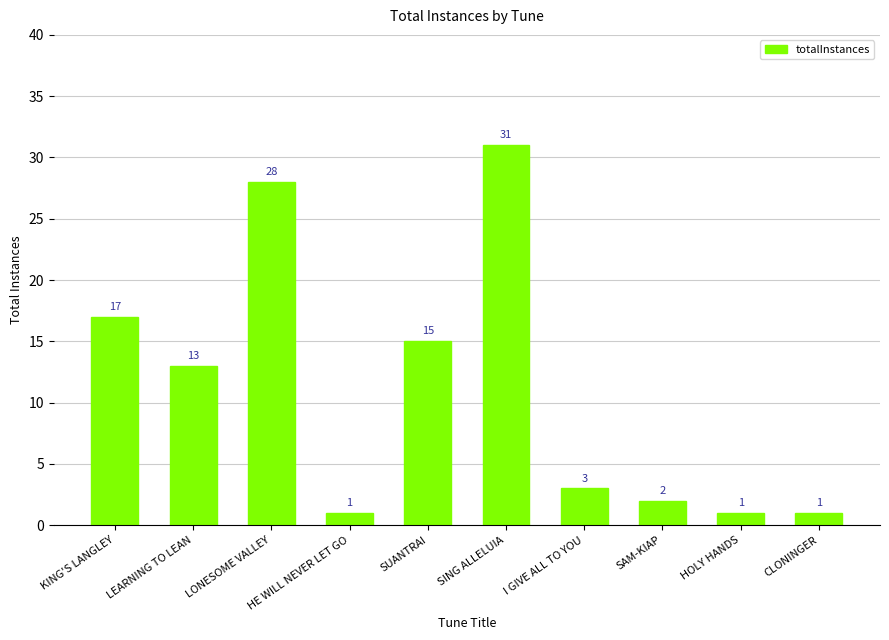

What is the smallest value displayed?

1